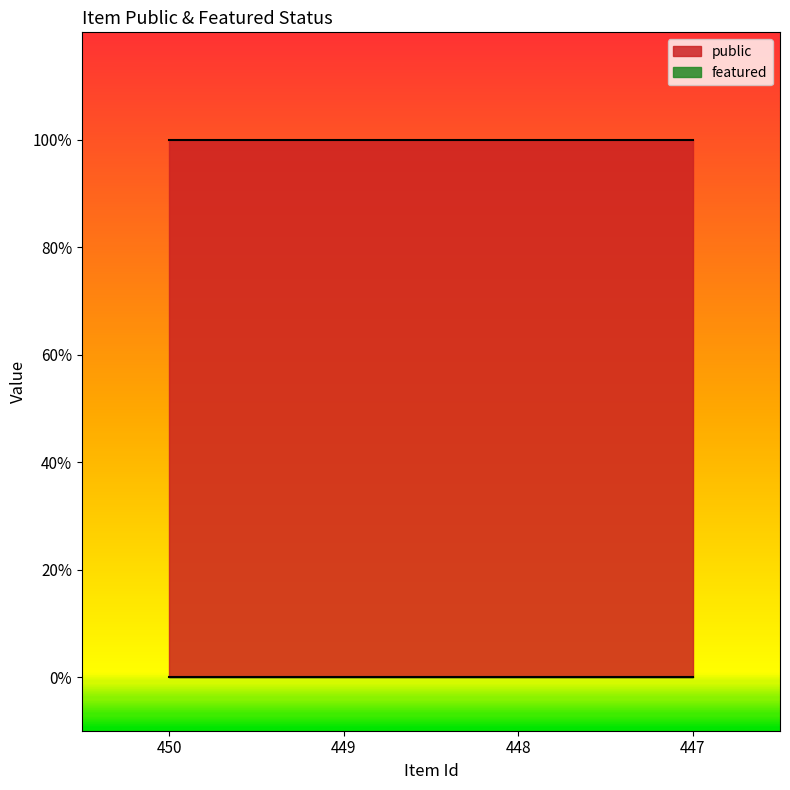

Reading left to right, extract all data points from this chart.

public: 1	1	1	1
featured: 0	0	0	0